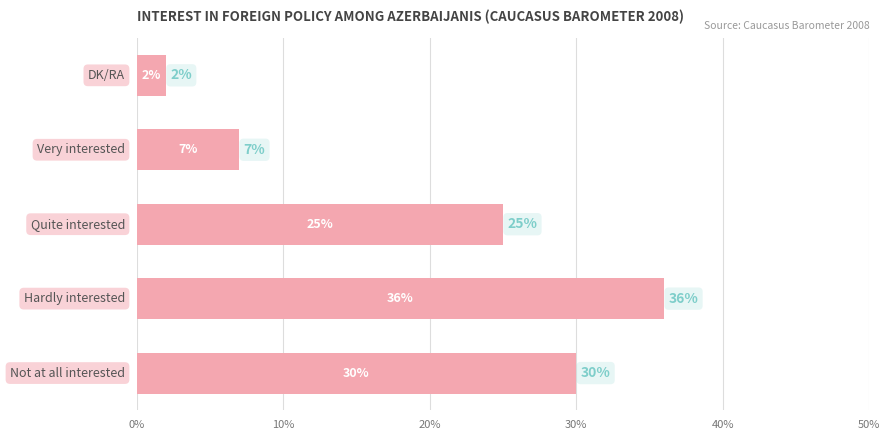

What is the average value?

20